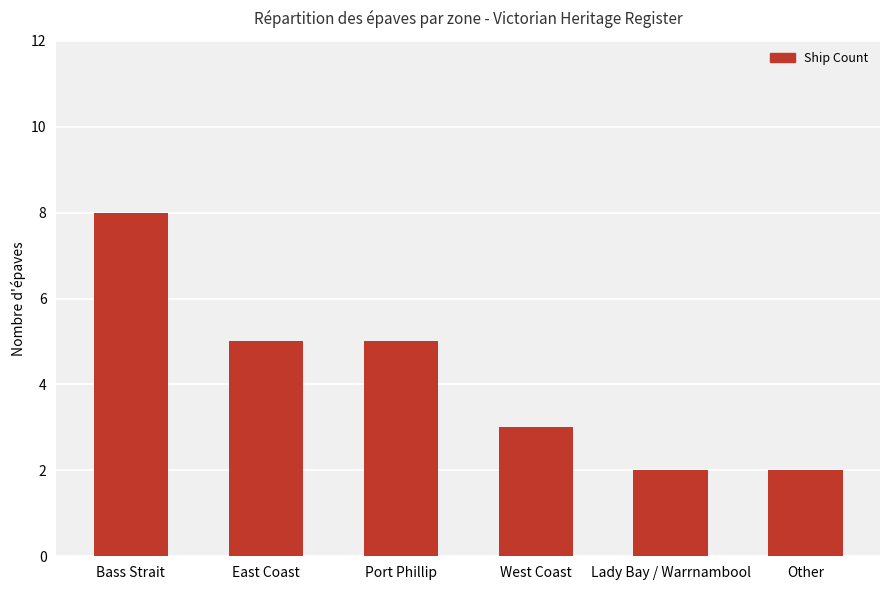

What is the difference between the maximum and minimum values?

6